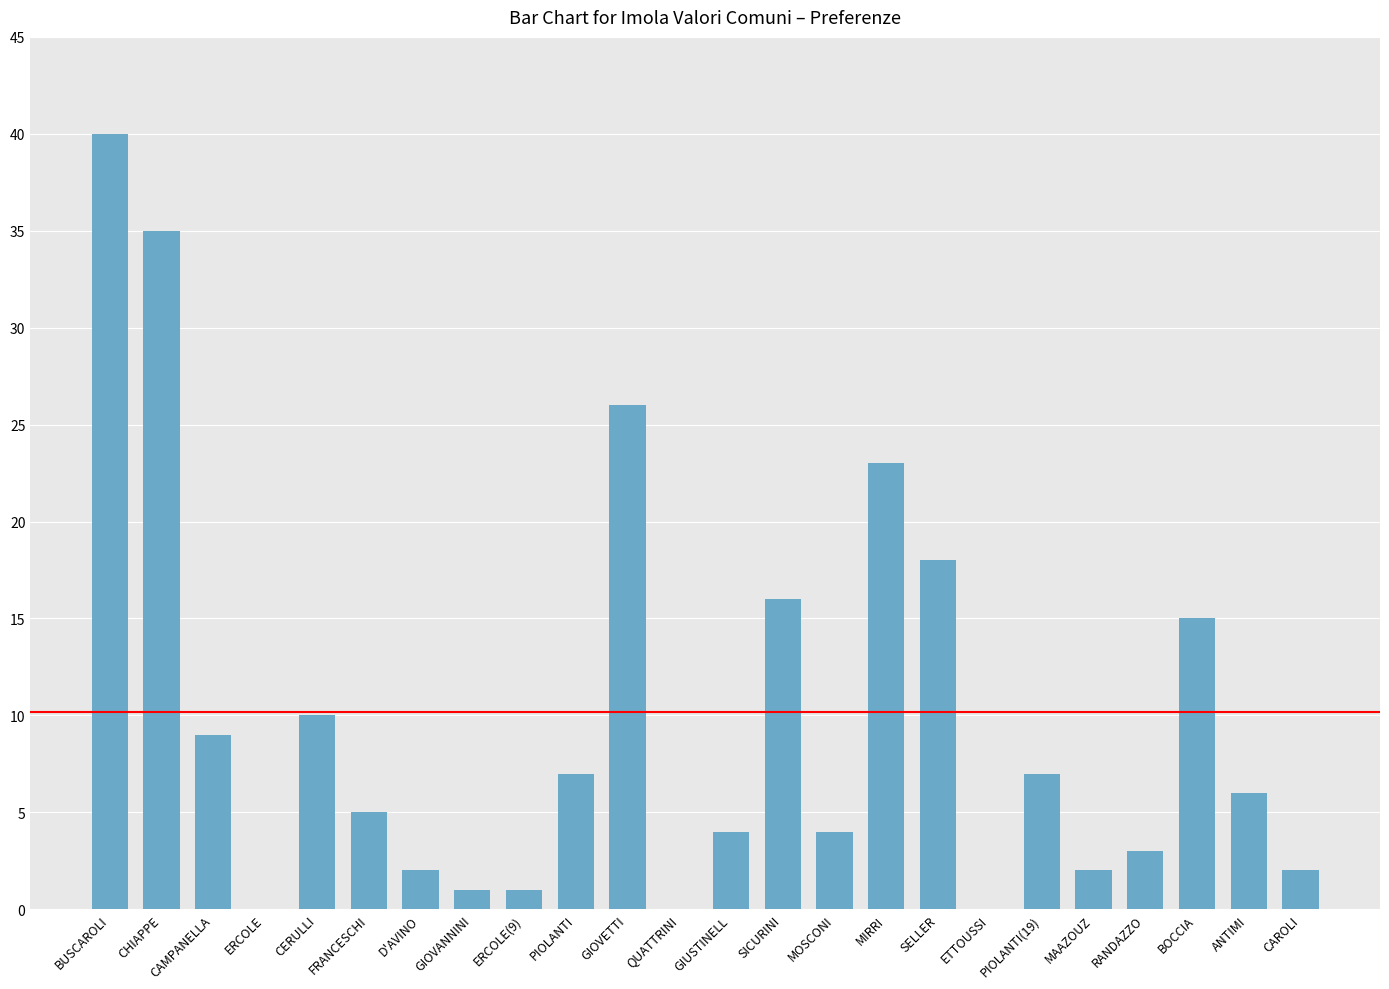

The chart shows a value of 9 at BOCCIA. True or false?

False